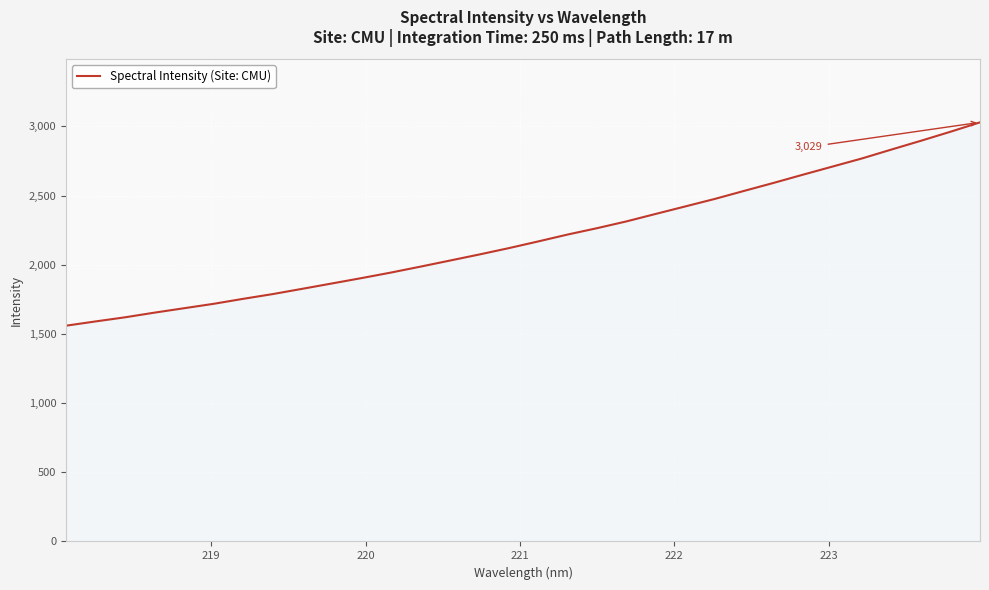

What is the minimum value shown in the chart?

1559.5